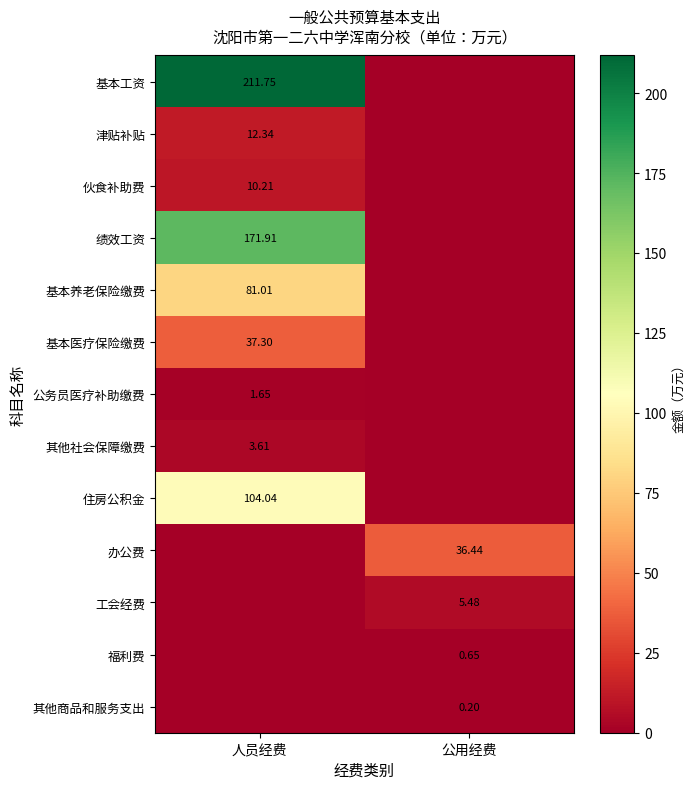

Is the value of 绩效工资 at 人员经费 greater than the value of 基本养老保险缴费 at 人员经费?

Yes